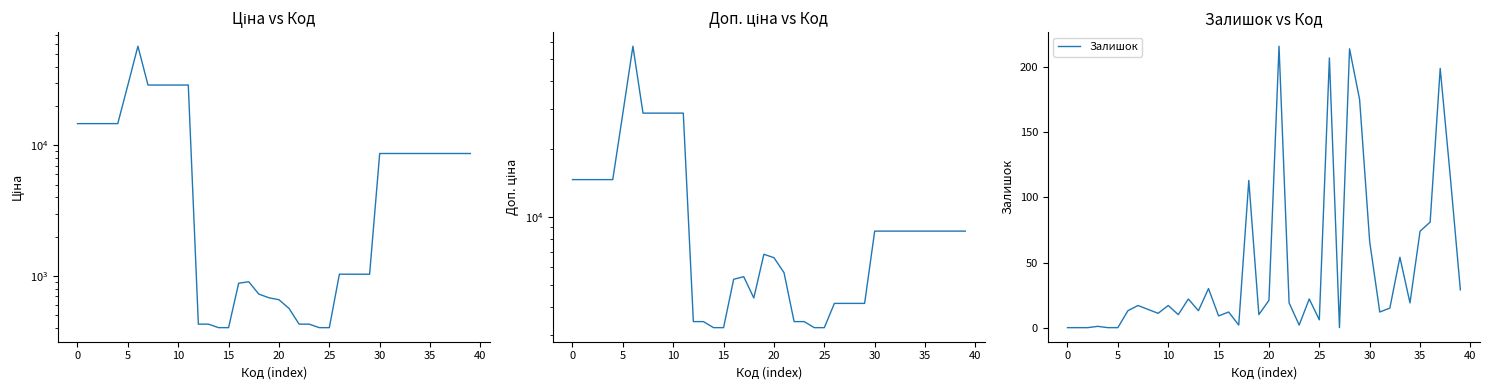

True or false: Залишок has a value of 17 at 10.

True